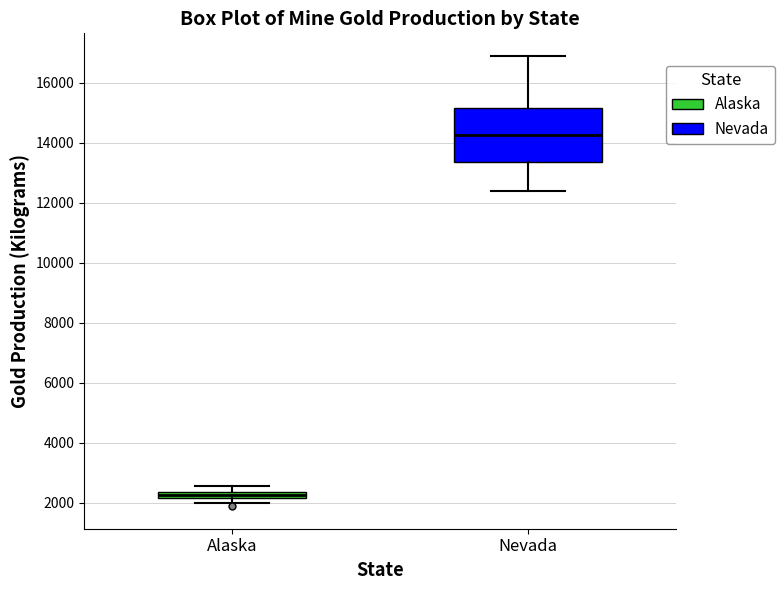

Which box is the tallest, from its lower edge to its upper edge?

Nevada